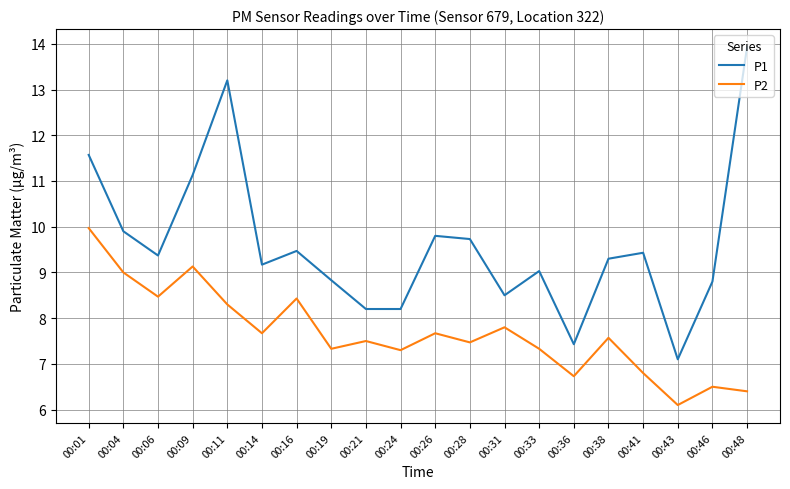

List the series in order of their overall mean, highest first.

P1, P2